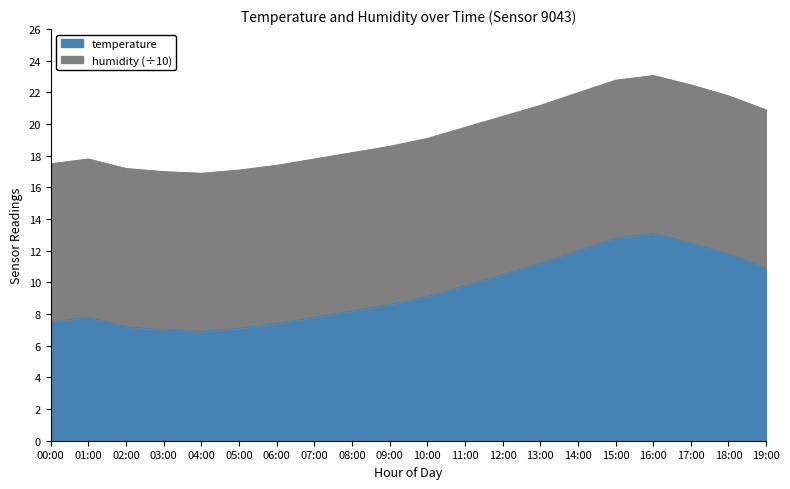

What is the maximum value shown in the chart?

13.1